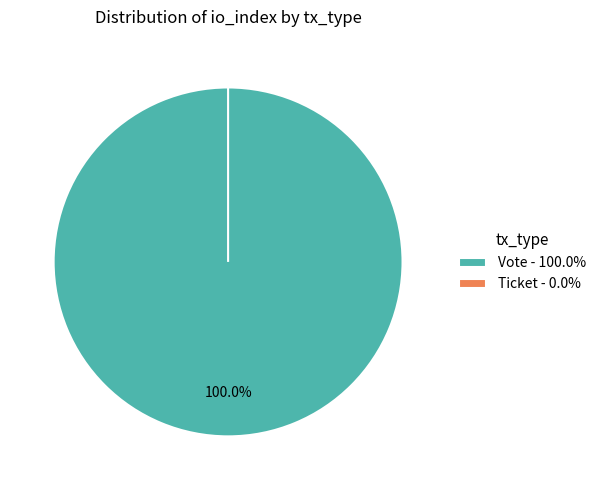

How many slices are in this pie chart?

2